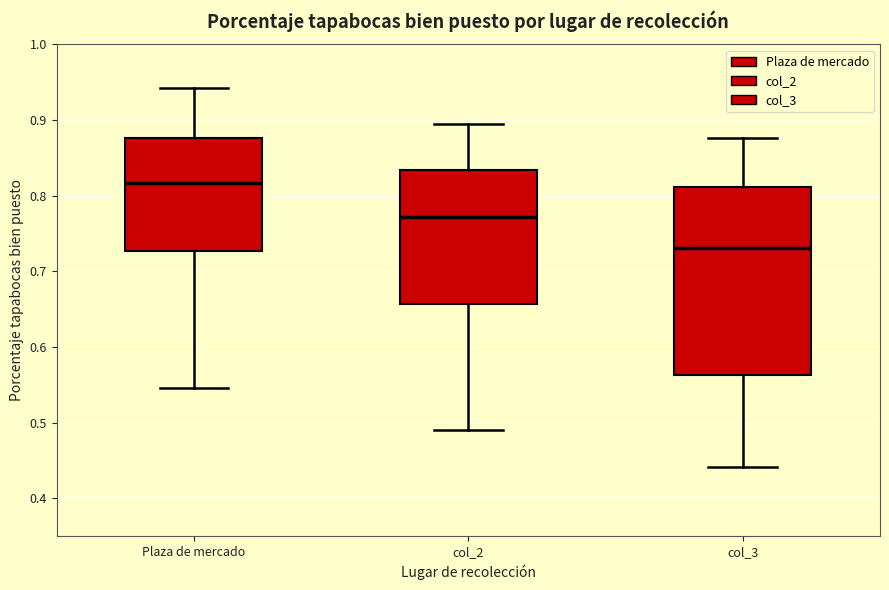

Reading left to right, transcribe this box plot: for each box, give where its median line is, the range the box spans, and where its two whiskers end, as read against the y-axis. The values are not printed on the chart, so give them approximately, as read against the axis.

Plaza de mercado: median 0.82, box 0.73 to 0.88, whiskers 0.55 to 0.94
col_2: median 0.77, box 0.66 to 0.83, whiskers 0.49 to 0.89
col_3: median 0.73, box 0.56 to 0.81, whiskers 0.44 to 0.88